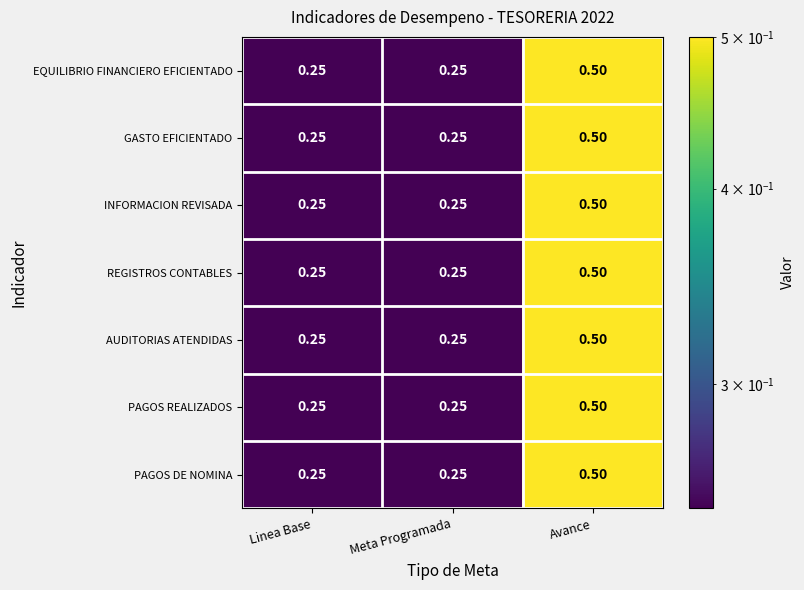

Is the value of REGISTROS CONTABLES at Avance greater than the value of INFORMACION REVISADA at Linea Base?

Yes